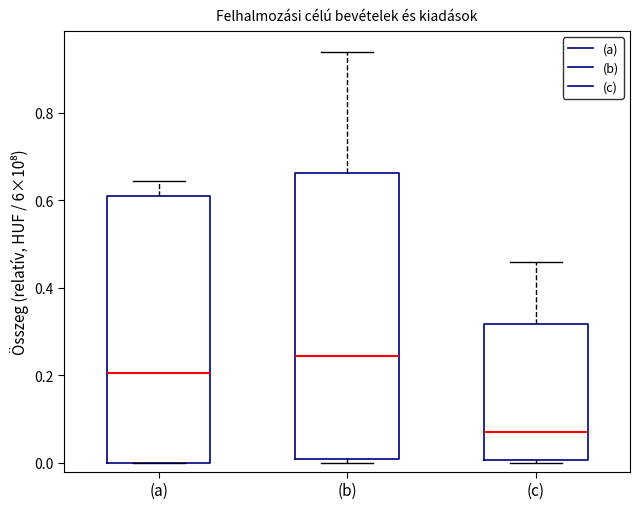

Where is the upper edge of the box for (a) on the y-axis? The values are not printed on the chart, so give them approximately, as read against the axis.

0.60